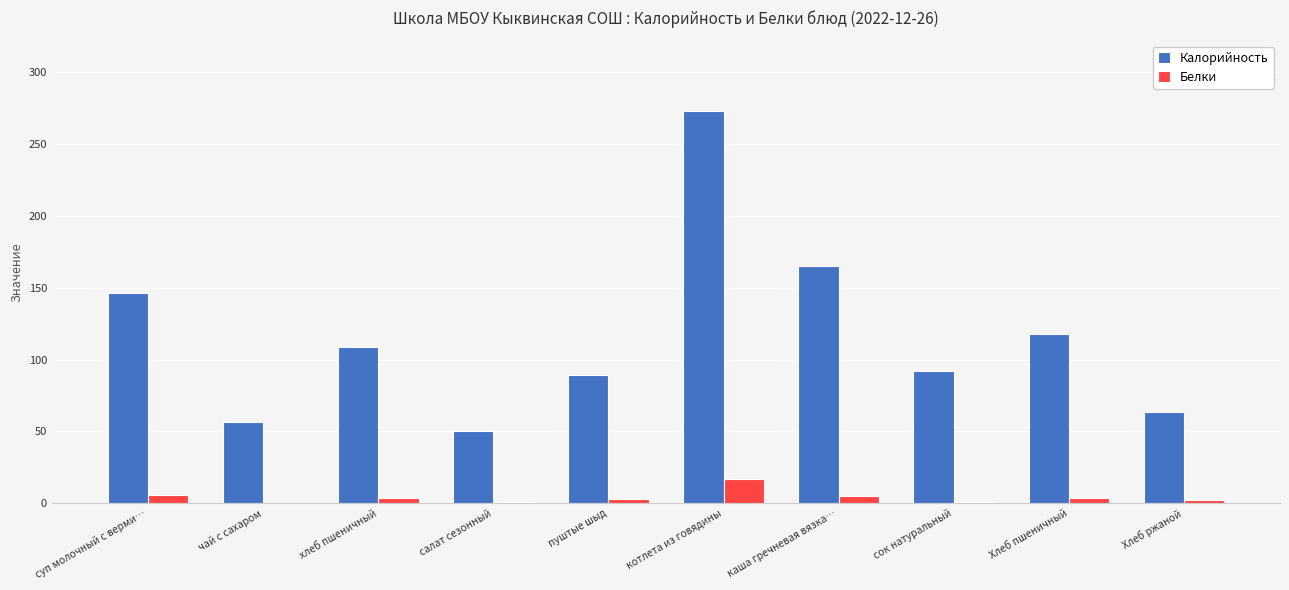

The Калорийность series shows 239.4 at суп молочный с верми…. True or false?

False